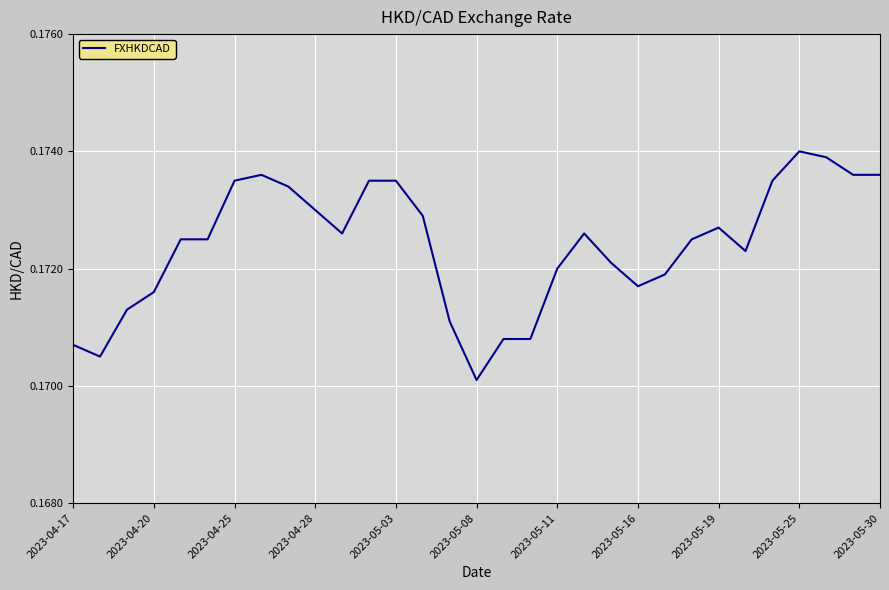

What is the sum of all values?

5.3